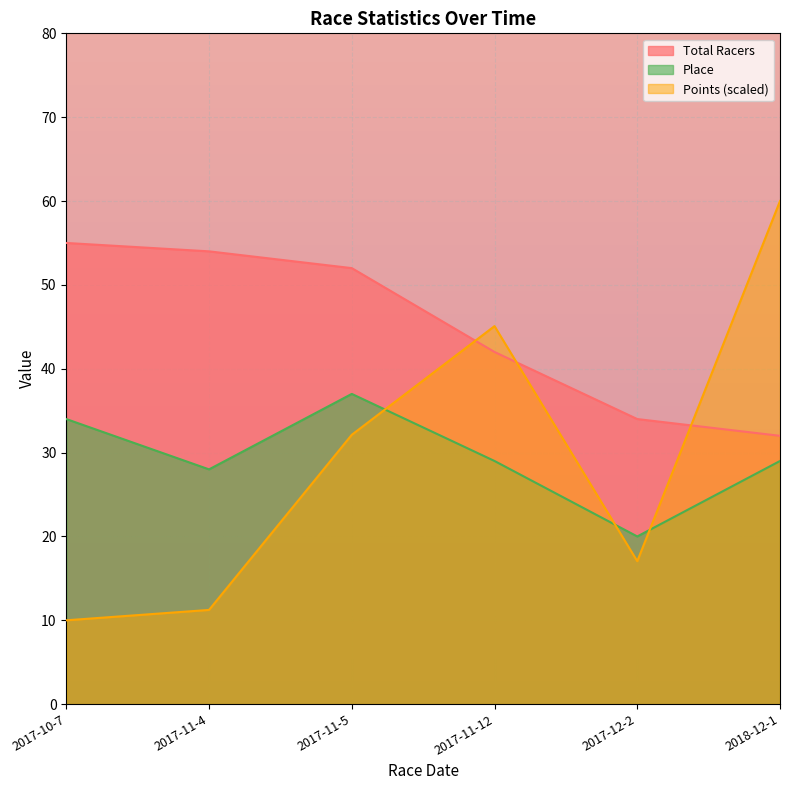

At which label is Total Racers closest to 43?

2017-11-12